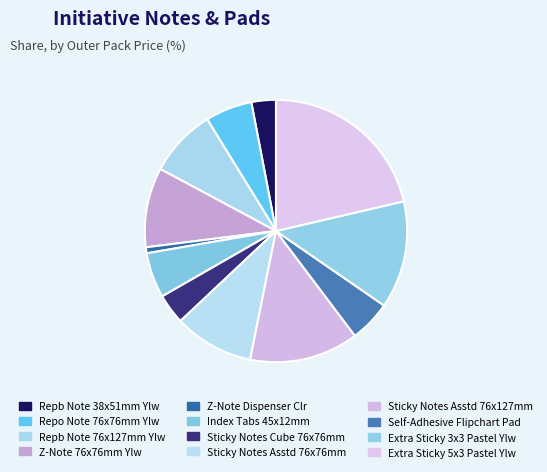

To the nearest percent, what is the average slice percentage?

8%